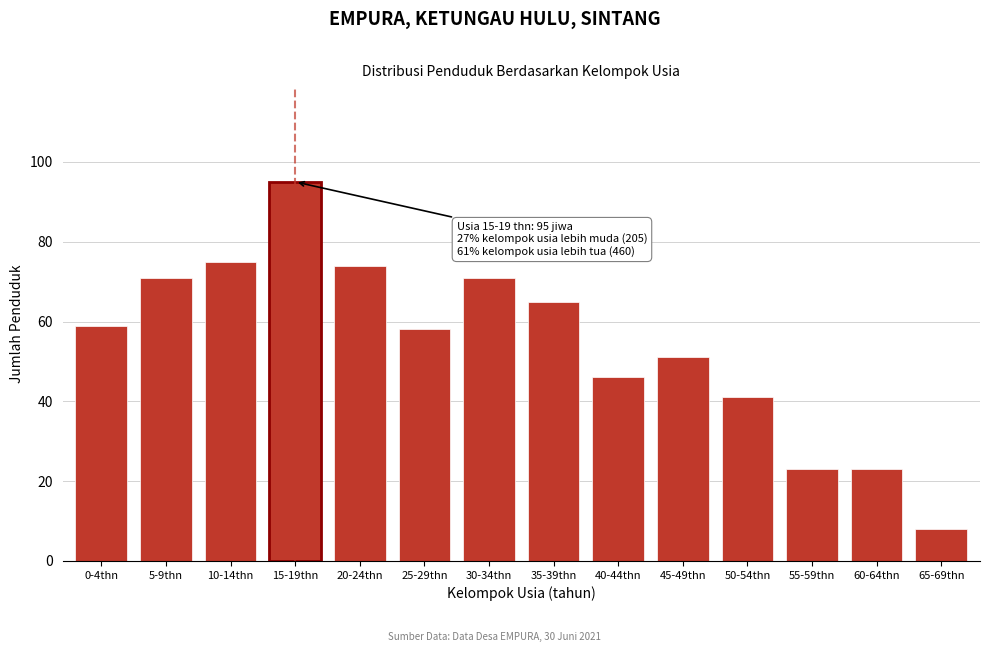

Reading left to right, transcribe all the data shown in this chart.

0-4thn=59	5-9thn=71	10-14thn=75	15-19thn=95	20-24thn=74	25-29thn=58	30-34thn=71	35-39thn=65	40-44thn=46	45-49thn=51	50-54thn=41	55-59thn=23	60-64thn=23	65-69thn=8